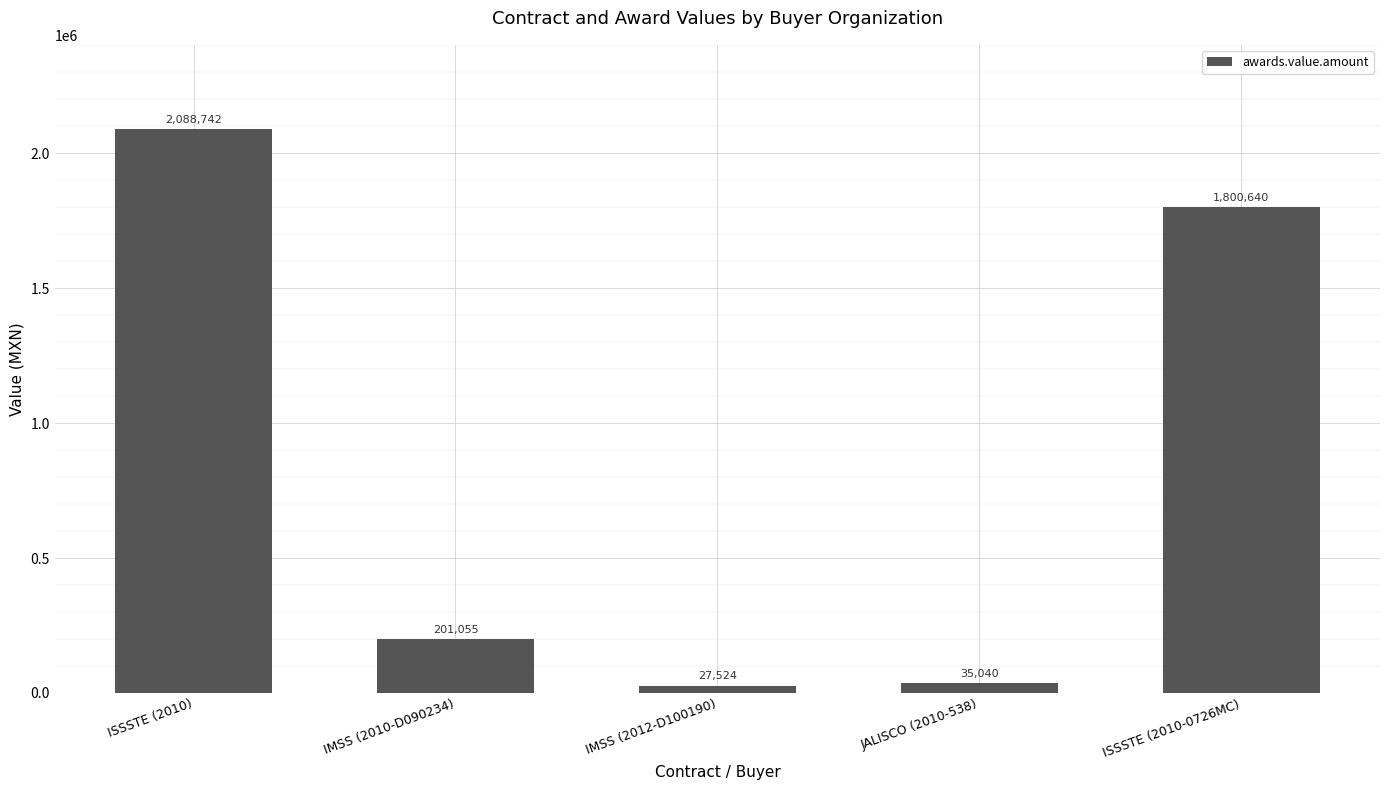

How many bars are there in total?

5